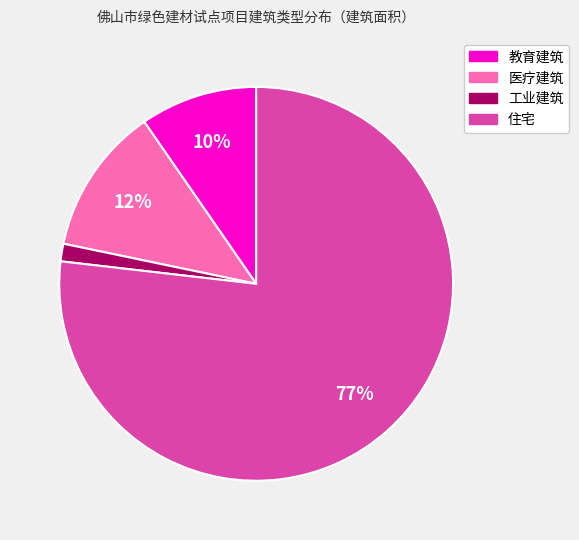

To the nearest percent, what is the combined percentage of 医疗建筑 and 教育建筑?

22%